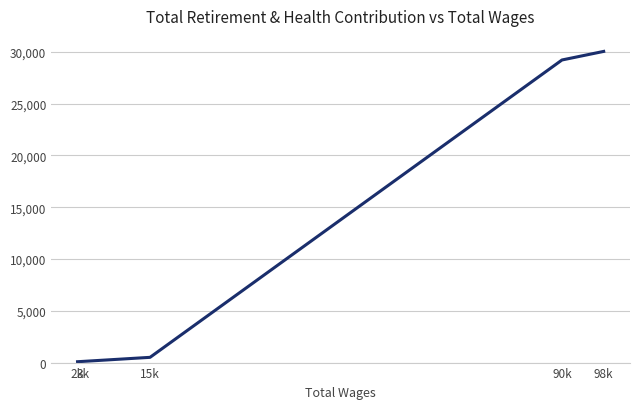

At which category does the chart reach its peak across all series?

98k